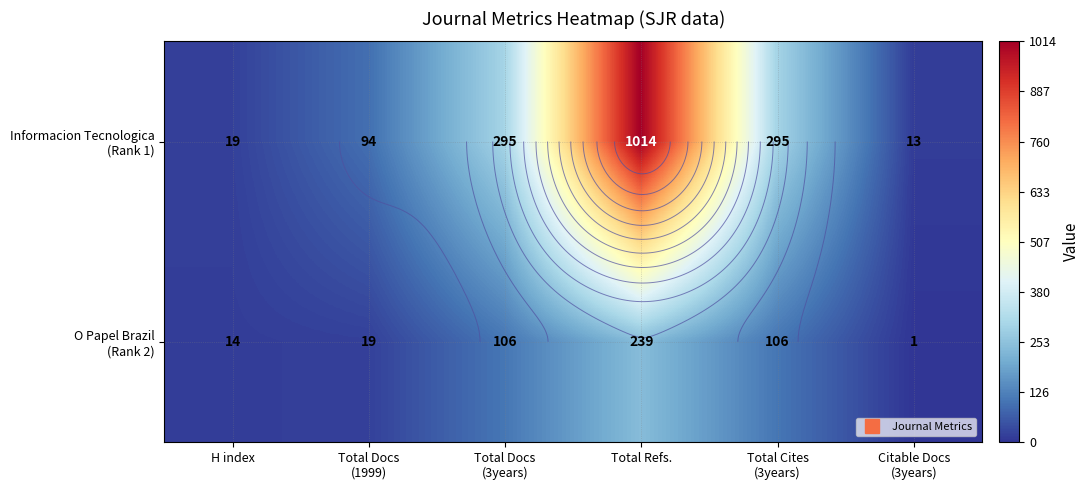

At Total Cites (3years), list the series in order from largest to smallest.

Informacion Tecnologica (Rank 1), O Papel Brazil (Rank 2)